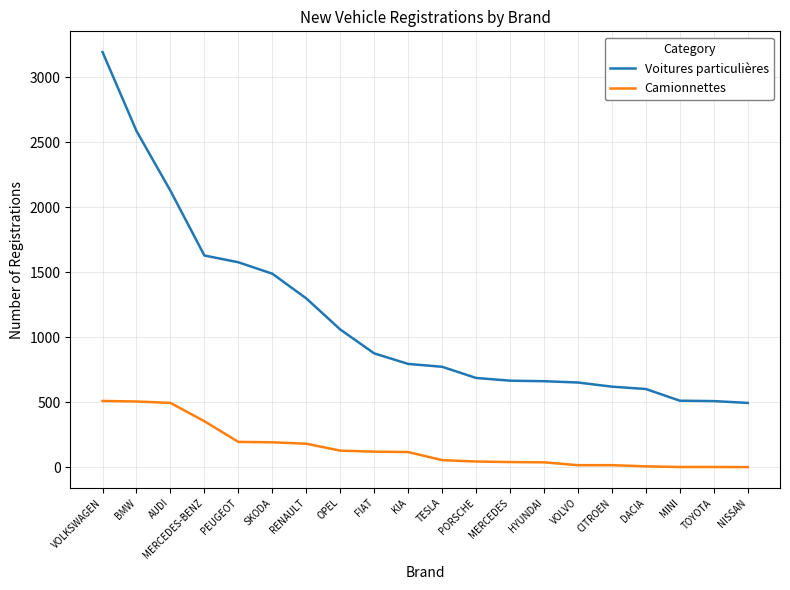

Which series has the largest total across all categories?

Voitures particulières